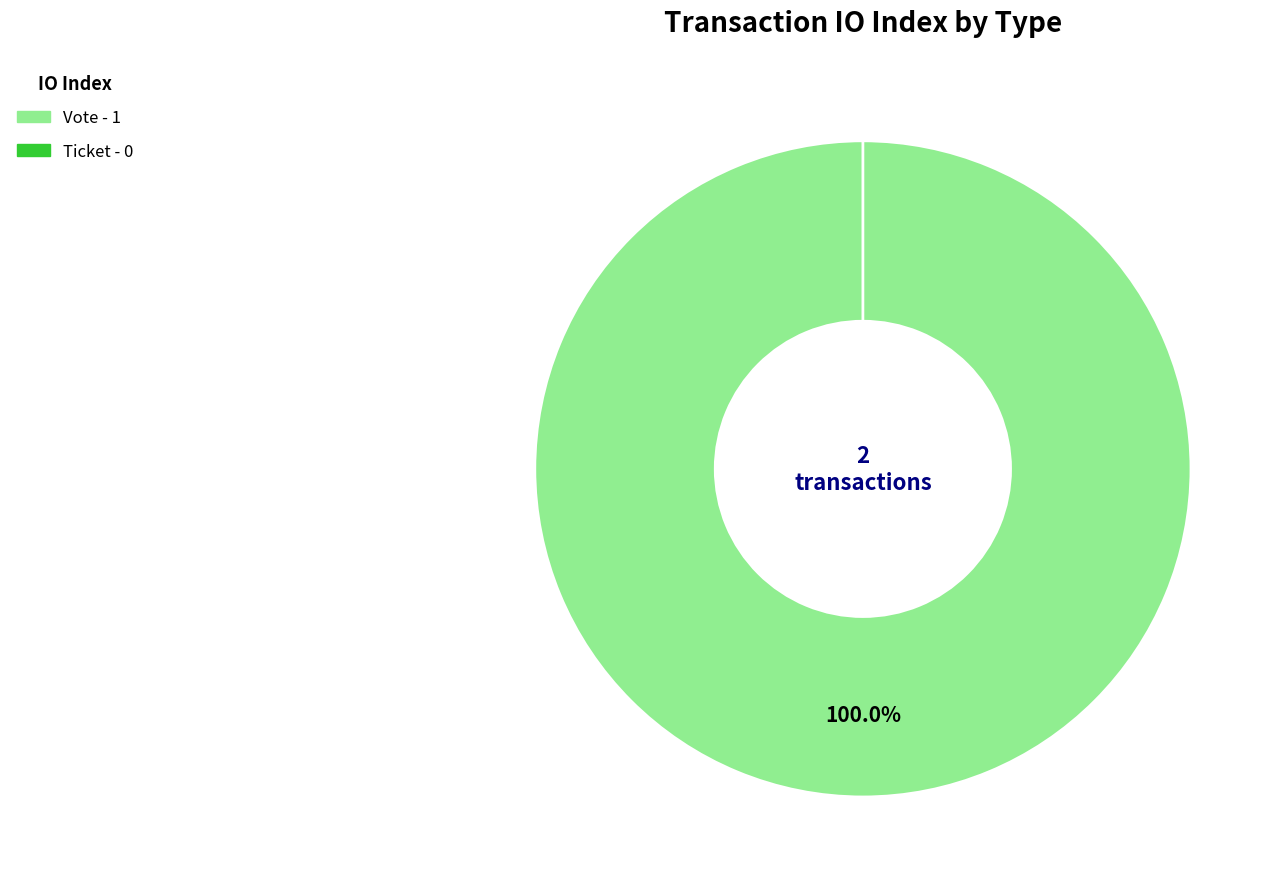

What is the largest slice in the pie chart?

Vote